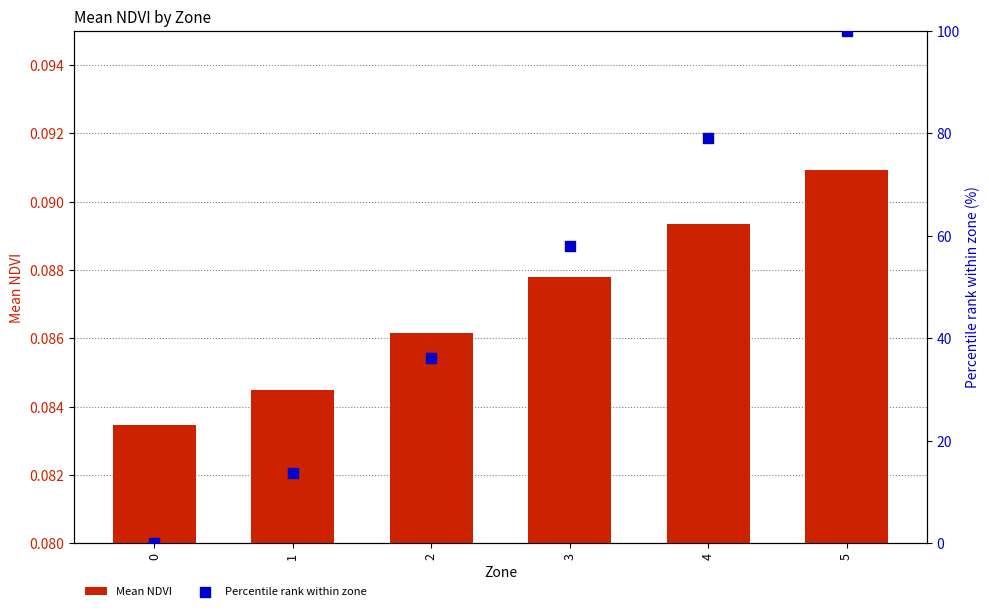

At which category is the sum across all series the highest?

5